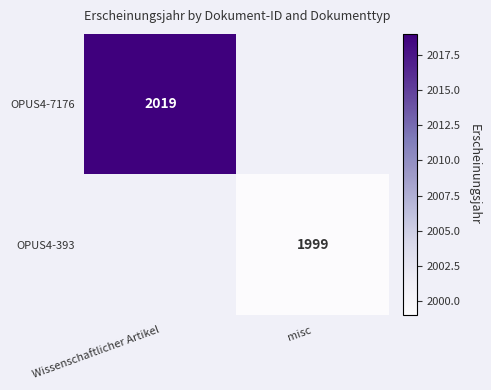

The value of OPUS4-393 at misc is 3377.0. True or false?

False